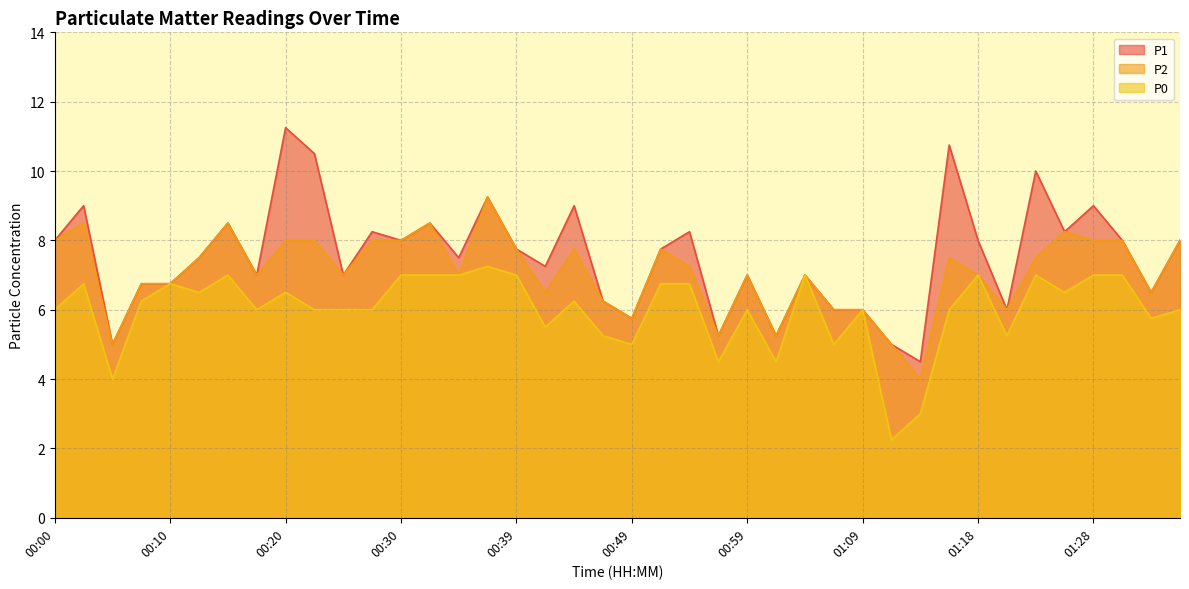

What is the total value across all series at 00:08?

19.8